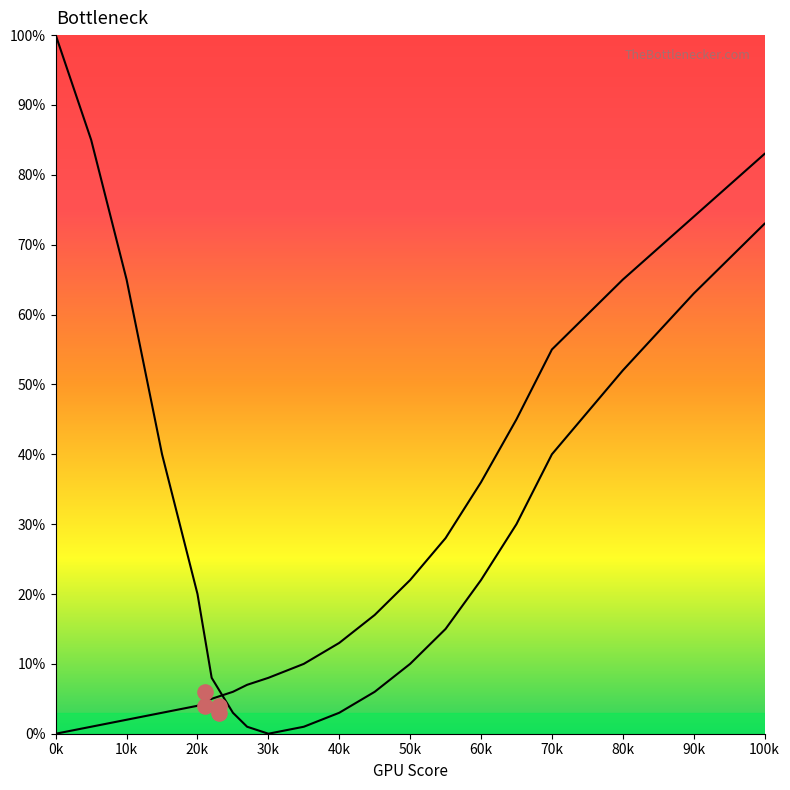

Which series contains the lowest Y value?

Bottleneck Left